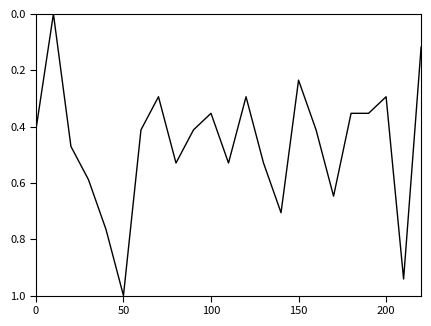

What is the greatest value displayed?

1.0